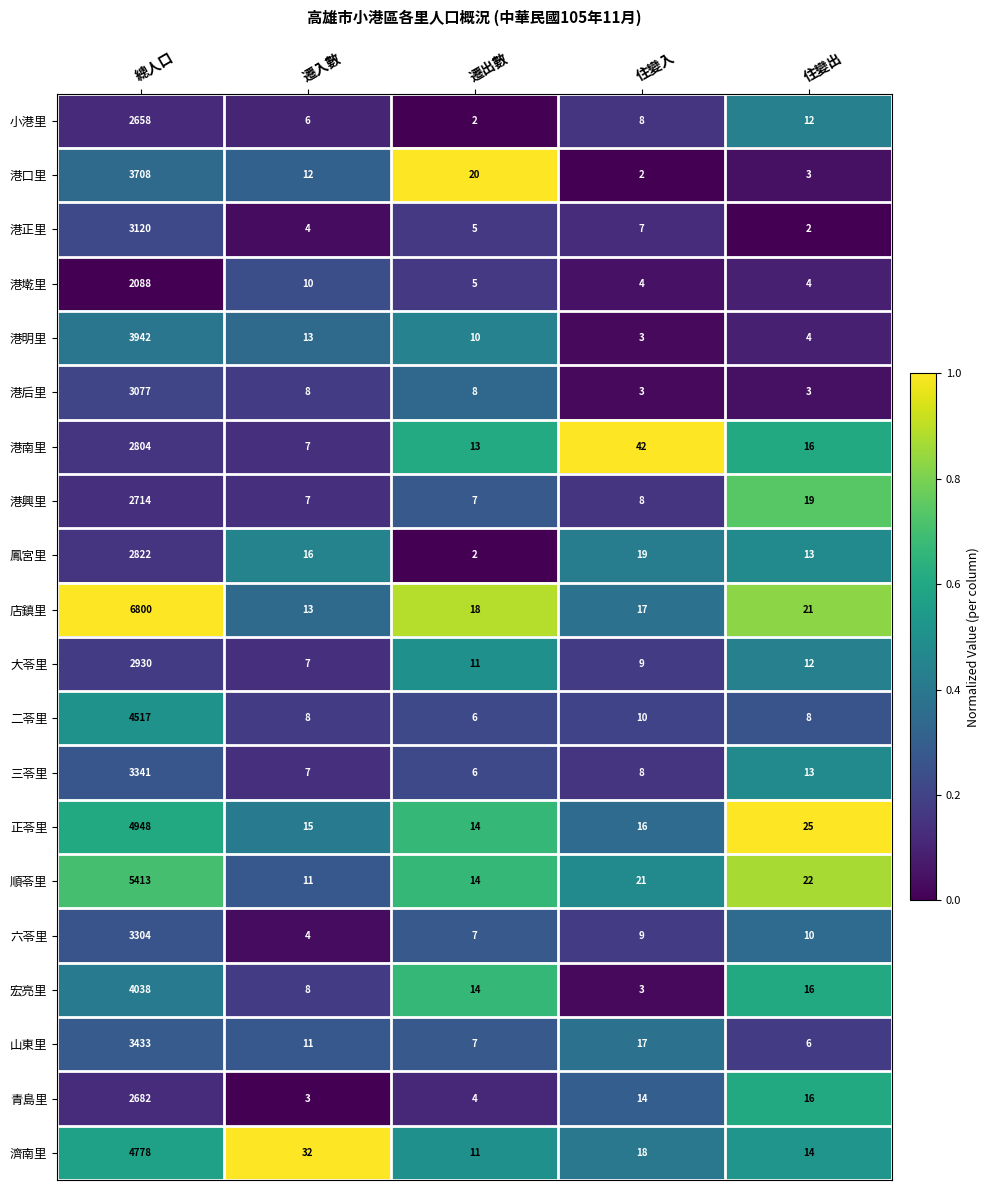

What value does the 三苓里 series have at 遷出數, to the nearest 10?

10